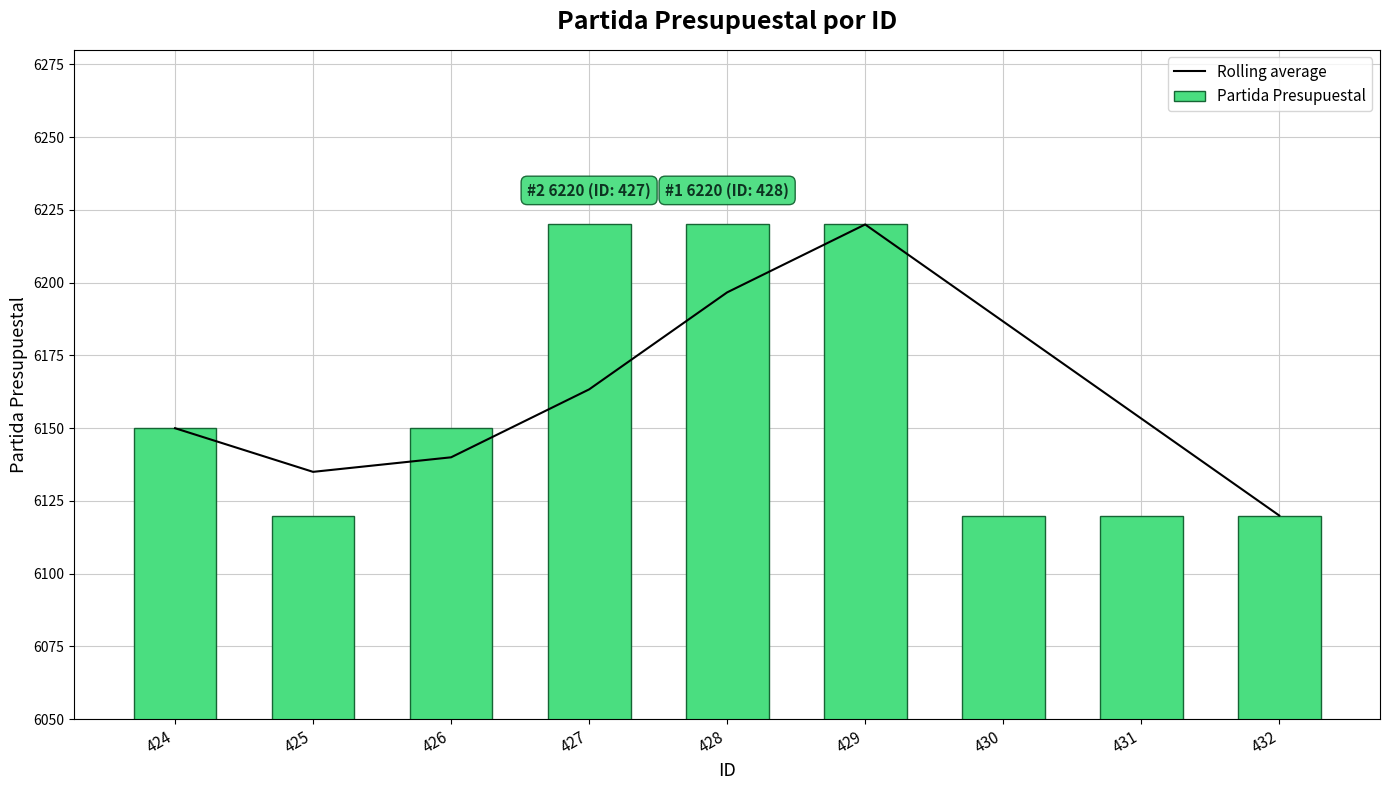

How many values in the Rolling average series are below 6153?

4